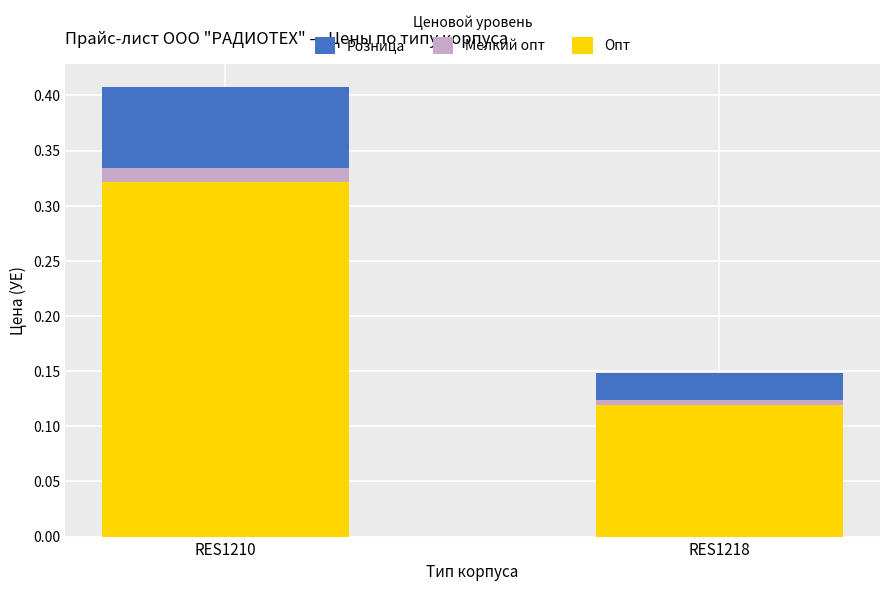

Reading right to left, list all the values displayed in this chart.

Розница: 0.1	0.4
Мелкий опт: 0.1	0.3
Опт: 0.1	0.3